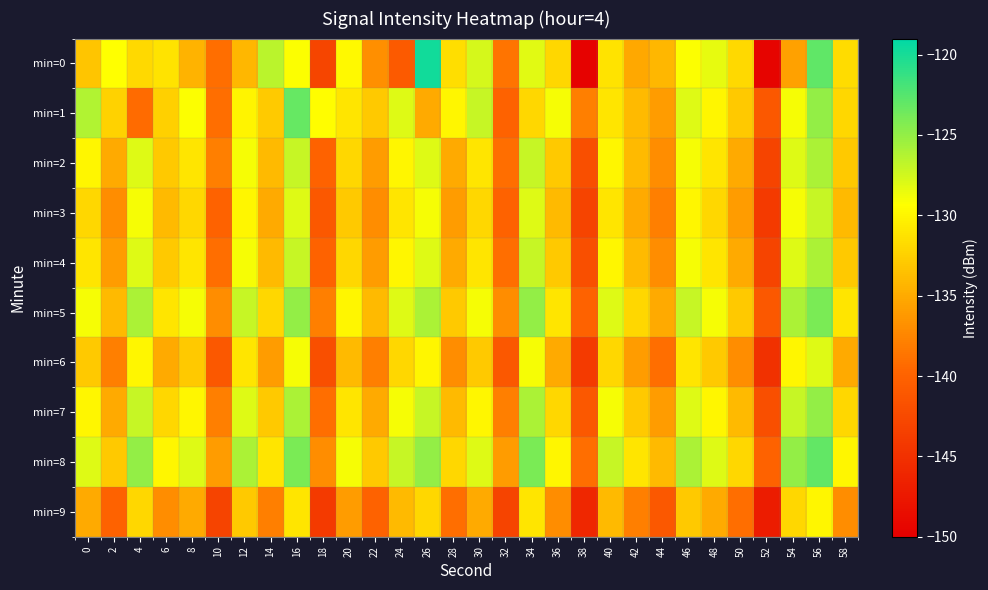

Reading left to right, extract all data points from this chart.

min=0: 0=-133.2	2=-129.4	4=-131.9	6=-131.2	8=-134.5	10=-139.1	12=-134.2	14=-126.6	16=-129.2	18=-142.9	20=-129.7	22=-136.9	24=-140.8	26=-119.8	28=-131.5	30=-127.7	32=-138.7	34=-128.1	36=-132.0	38=-149.7	40=-131.2	42=-135.2	44=-134.2	46=-129.2	48=-128.3	50=-131.9	52=-149.5	54=-135.6	56=-122.9	58=-131.7
min=1: 0=-126.2	2=-132.4	4=-139.3	6=-132.5	8=-129.3	10=-139.1	12=-130.1	14=-132.9	16=-123.2	18=-129.5	20=-131.0	22=-133.0	24=-128.0	26=-135.0	28=-130.0	30=-127.0	32=-140.0	34=-132.0	36=-129.0	38=-138.0	40=-131.0	42=-134.0	44=-136.0	46=-128.0	48=-130.0	50=-133.0	52=-141.0	54=-129.0	56=-125.0	58=-132.0
min=2: 0=-130.0	2=-135.0	4=-128.0	6=-133.0	8=-131.0	10=-138.0	12=-129.0	14=-134.0	16=-127.0	18=-140.0	20=-132.0	22=-136.0	24=-130.0	26=-128.0	28=-135.0	30=-131.0	32=-139.0	34=-127.0	36=-133.0	38=-142.0	40=-130.0	42=-134.0	44=-137.0	46=-129.0	48=-131.0	50=-135.0	52=-143.0	54=-128.0	56=-126.0	58=-133.0
min=3: 0=-132.0	2=-137.0	4=-129.0	6=-134.0	8=-132.0	10=-140.0	12=-130.0	14=-135.0	16=-128.0	18=-141.0	20=-133.0	22=-137.0	24=-131.0	26=-129.0	28=-136.0	30=-132.0	32=-140.0	34=-128.0	36=-134.0	38=-143.0	40=-131.0	42=-135.0	44=-138.0	46=-130.0	48=-132.0	50=-136.0	52=-144.0	54=-129.0	56=-127.0	58=-134.0
min=4: 0=-131.0	2=-136.0	4=-128.0	6=-133.0	8=-131.0	10=-139.0	12=-129.0	14=-134.0	16=-127.0	18=-140.0	20=-132.0	22=-136.0	24=-130.0	26=-128.0	28=-135.0	30=-131.0	32=-139.0	34=-127.0	36=-133.0	38=-142.0	40=-130.0	42=-134.0	44=-137.0	46=-129.0	48=-131.0	50=-135.0	52=-143.0	54=-128.0	56=-126.0	58=-133.0
min=5: 0=-129.0	2=-134.0	4=-126.0	6=-131.0	8=-129.0	10=-137.0	12=-127.0	14=-132.0	16=-125.0	18=-138.0	20=-130.0	22=-134.0	24=-128.0	26=-126.0	28=-133.0	30=-129.0	32=-137.0	34=-125.0	36=-131.0	38=-140.0	40=-128.0	42=-132.0	44=-135.0	46=-127.0	48=-129.0	50=-133.0	52=-141.0	54=-126.0	56=-124.0	58=-131.0
min=6: 0=-133.0	2=-138.0	4=-130.0	6=-135.0	8=-133.0	10=-141.0	12=-131.0	14=-136.0	16=-129.0	18=-142.0	20=-134.0	22=-138.0	24=-132.0	26=-130.0	28=-137.0	30=-133.0	32=-141.0	34=-129.0	36=-135.0	38=-144.0	40=-132.0	42=-136.0	44=-139.0	46=-131.0	48=-133.0	50=-137.0	52=-145.0	54=-130.0	56=-128.0	58=-135.0
min=7: 0=-130.0	2=-135.0	4=-127.0	6=-132.0	8=-130.0	10=-138.0	12=-128.0	14=-133.0	16=-126.0	18=-139.0	20=-131.0	22=-135.0	24=-129.0	26=-127.0	28=-134.0	30=-130.0	32=-138.0	34=-126.0	36=-132.0	38=-141.0	40=-129.0	42=-133.0	44=-136.0	46=-128.0	48=-130.0	50=-134.0	52=-142.0	54=-127.0	56=-125.0	58=-132.0
min=8: 0=-128.0	2=-133.0	4=-125.0	6=-130.0	8=-128.0	10=-136.0	12=-126.0	14=-131.0	16=-124.0	18=-137.0	20=-129.0	22=-133.0	24=-127.0	26=-125.0	28=-132.0	30=-128.0	32=-136.0	34=-124.0	36=-130.0	38=-139.0	40=-127.0	42=-131.0	44=-134.0	46=-126.0	48=-128.0	50=-132.0	52=-140.0	54=-125.0	56=-123.0	58=-130.0
min=9: 0=-135.0	2=-140.0	4=-132.0	6=-137.0	8=-135.0	10=-143.0	12=-133.0	14=-138.0	16=-131.0	18=-144.0	20=-136.0	22=-140.0	24=-134.0	26=-132.0	28=-139.0	30=-135.0	32=-143.0	34=-131.0	36=-137.0	38=-146.0	40=-134.0	42=-138.0	44=-141.0	46=-133.0	48=-135.0	50=-139.0	52=-147.0	54=-132.0	56=-130.0	58=-137.0